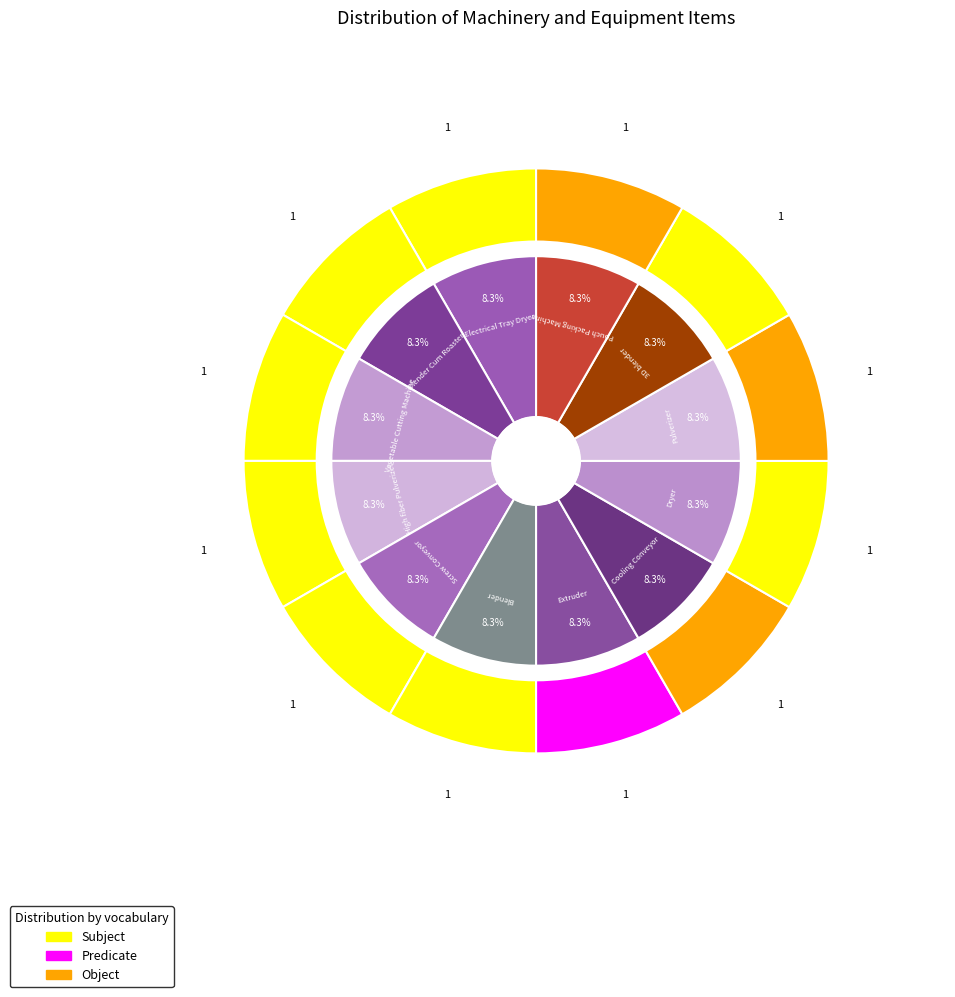

Rank the categories by Subject value from highest to lowest.

Electrical Tray Dryer, Blender Cum Roaster, Vegetable Cutting Machine, High fiber Pulverizer, Screw Conveyor, Blender, Extruder, Cooling Conveyor, Dryer, Pulverizer, 3D blender, Pouch Packing Machine